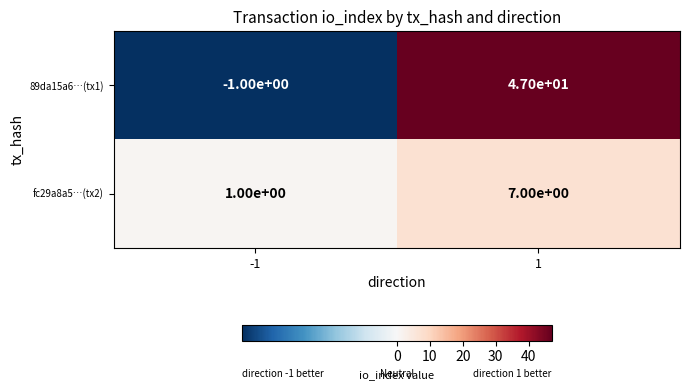

How many values in the 89da15a6…(tx1) series are below 47?

1